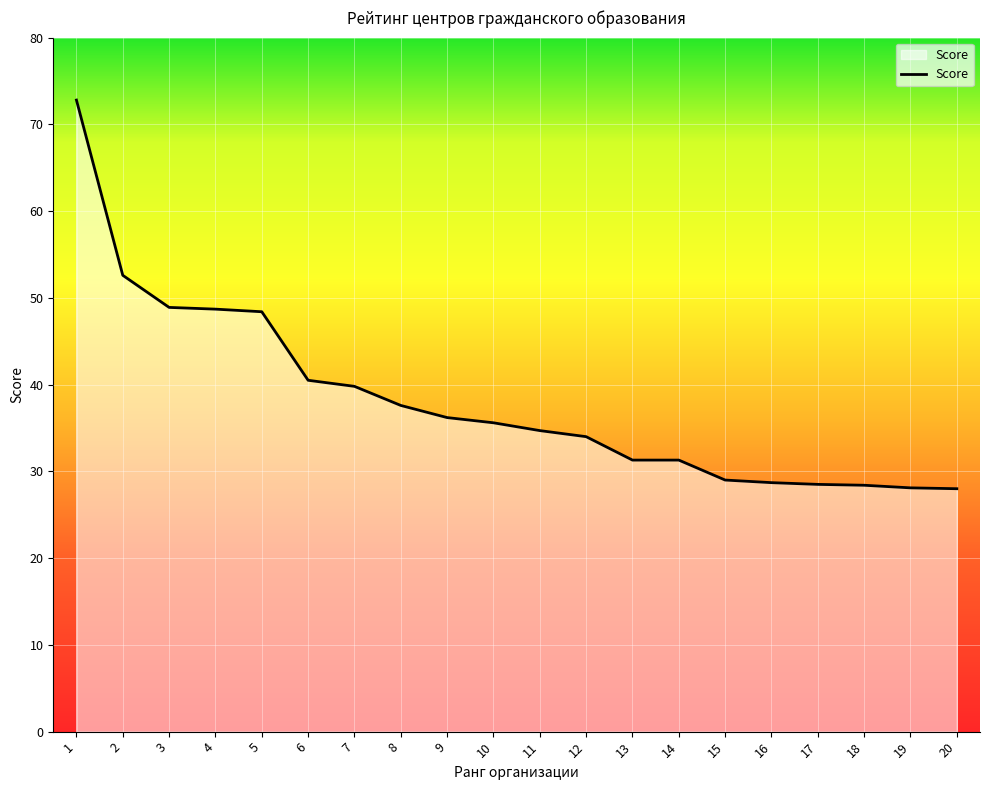

What is the difference between the values at 10 and 2?

17.0